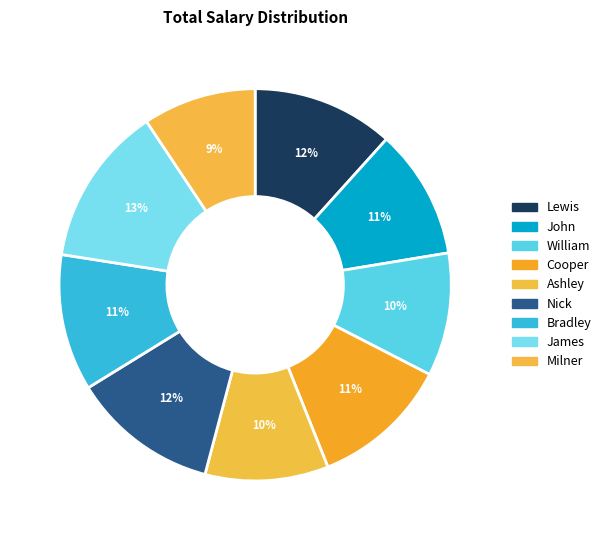

To the nearest percent, what is the combined percentage of Cooper and Bradley?

23%